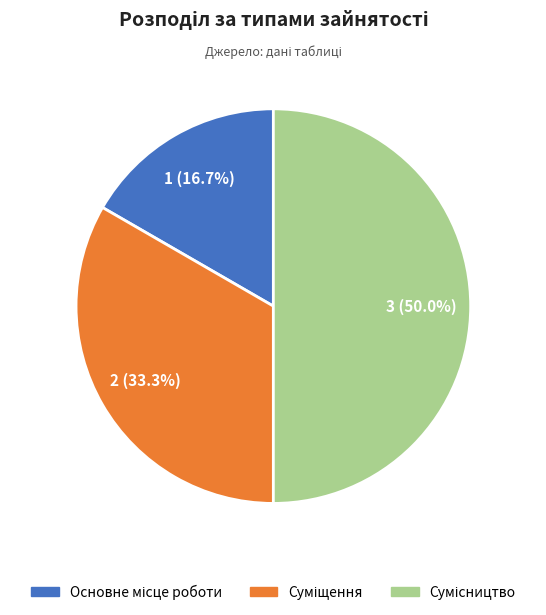

What is the smallest slice in the pie chart?

Основне місце роботи